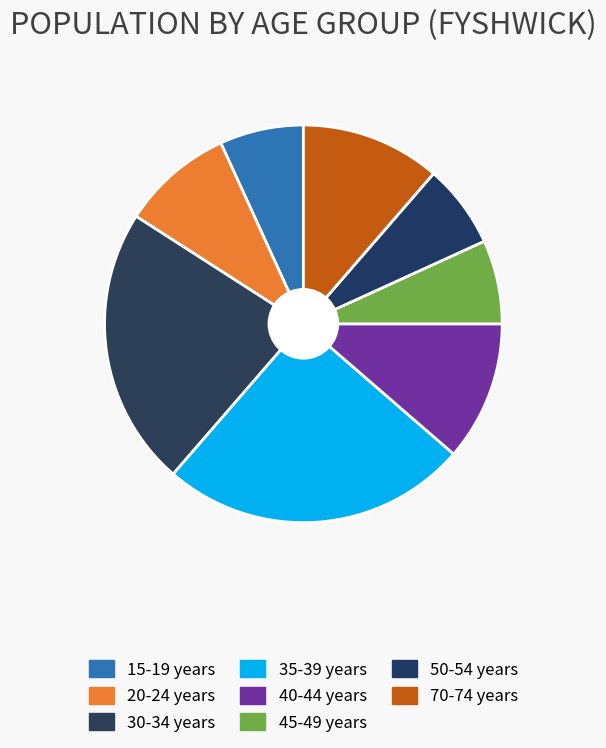

What is the largest slice in the pie chart?

35-39 years